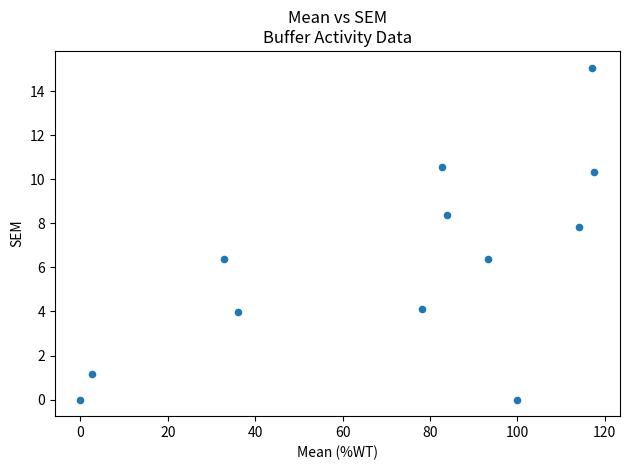

What is the average Y value?

6.2